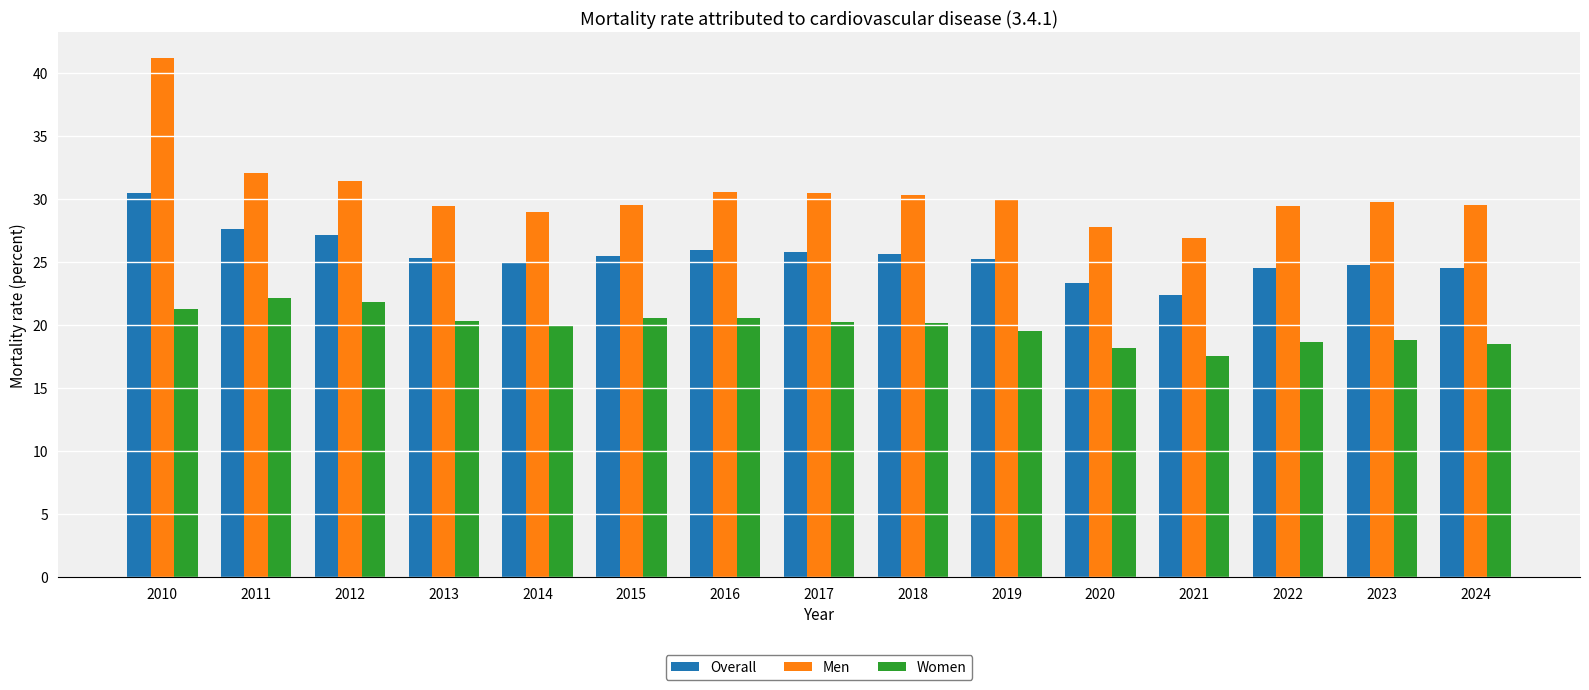

Where does the Men series first go above 29?

2010